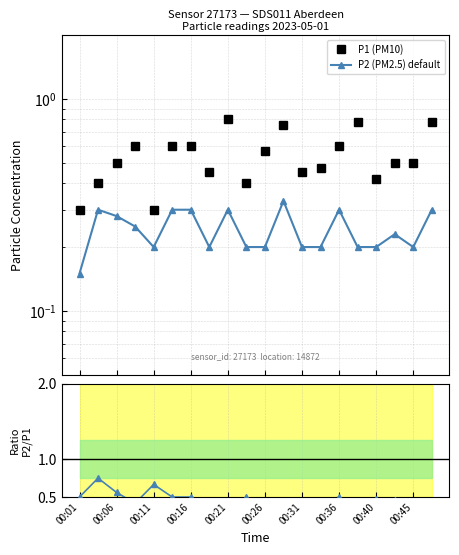

What is the minimum value shown in the chart?

0.1